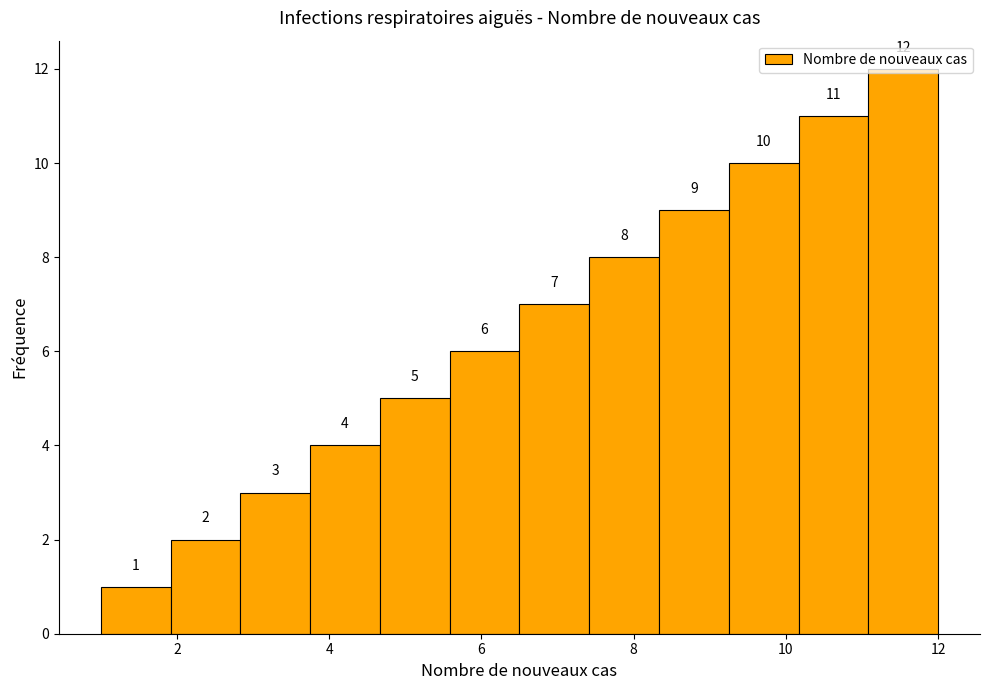

What is the height of the bar covering 8.4 to 9.2 on the x-axis? The bar edges are not printed on the chart, so give them approximately, as read against the axis.

9